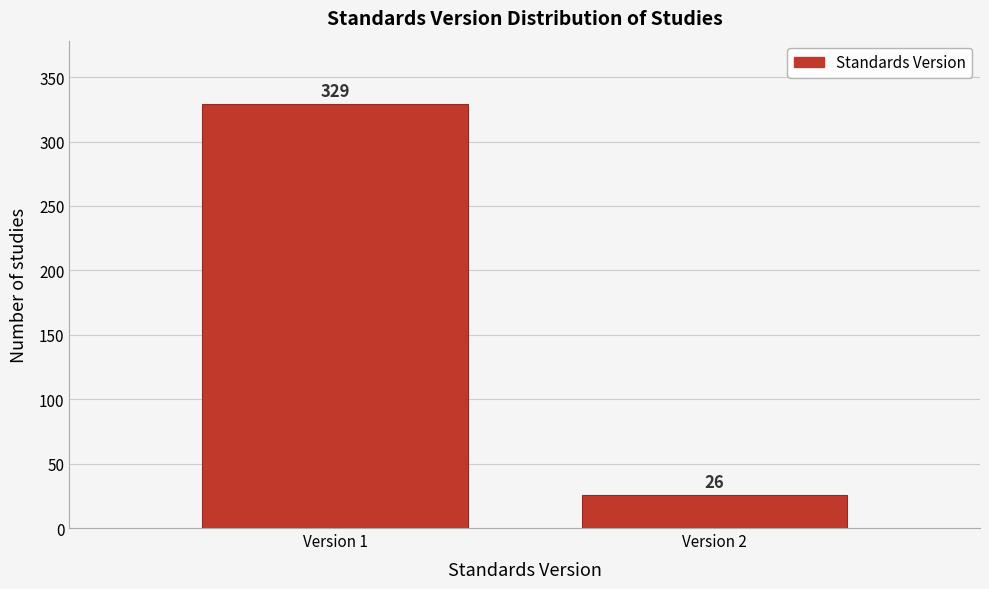

Reading left to right, what are all the values shown in this chart?

329	26